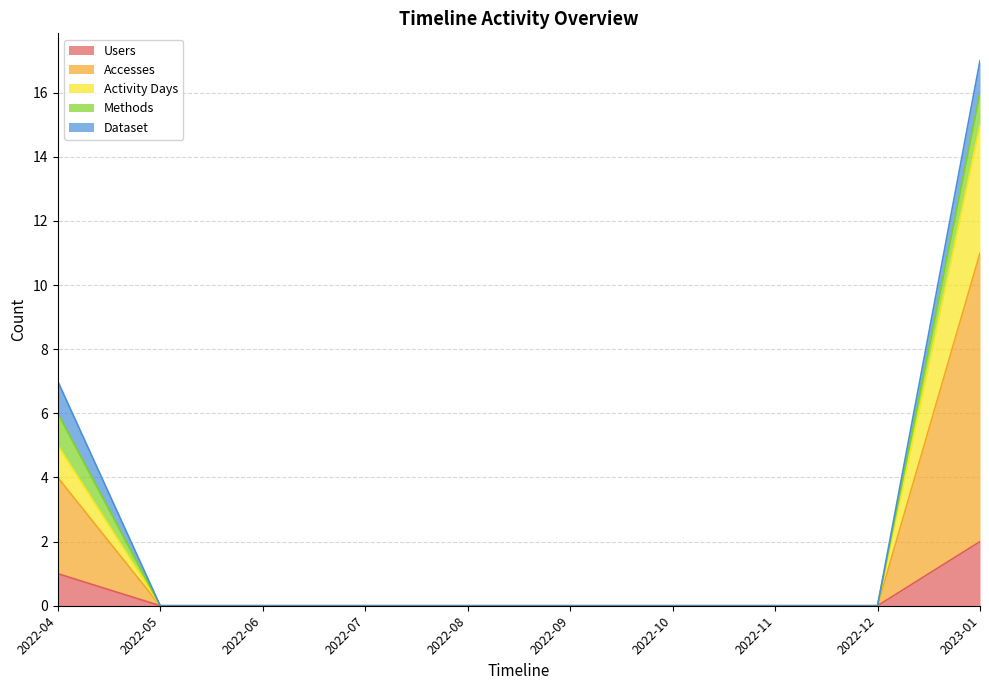

True or false: Accesses has a value of 6 at 2022-12.

False